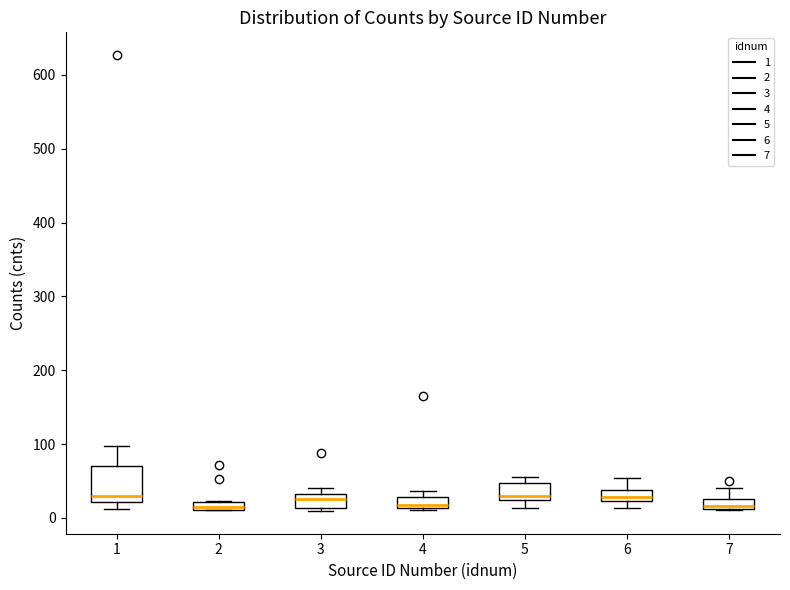

Where is the upper edge of the box at x = 3 on the y-axis? The values are not printed on the chart, so give them approximately, as read against the axis.

30